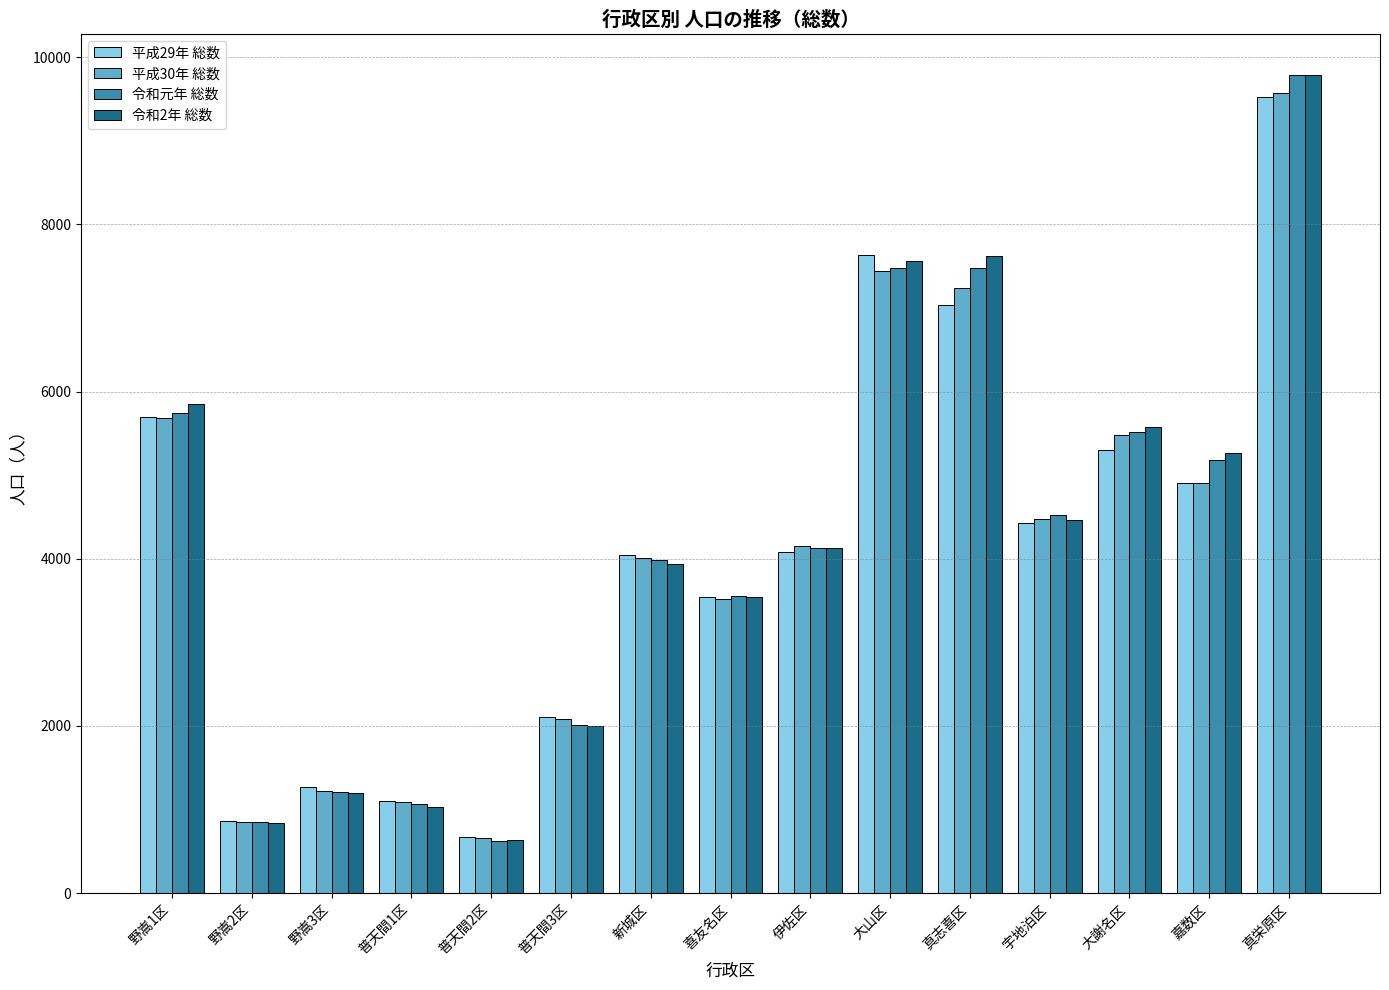

How many categories are shown in the chart?

15